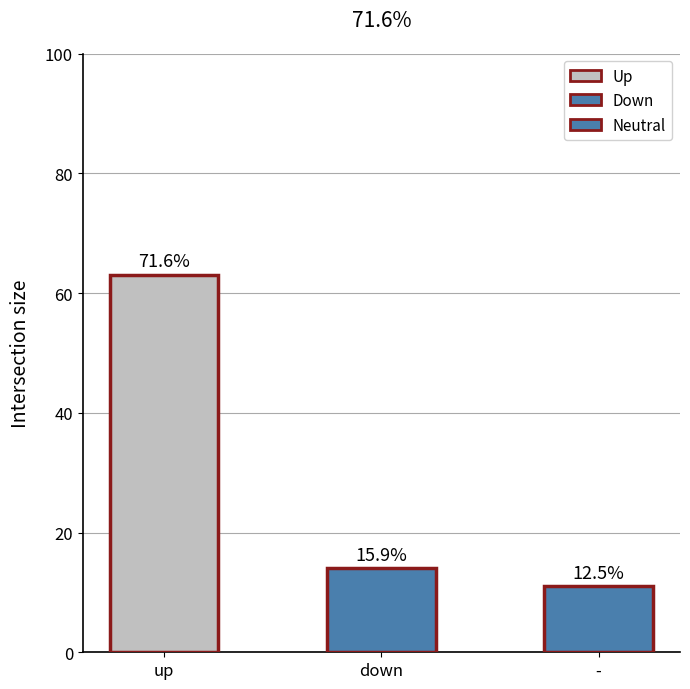

Which label corresponds to the smallest value in the chart?

-